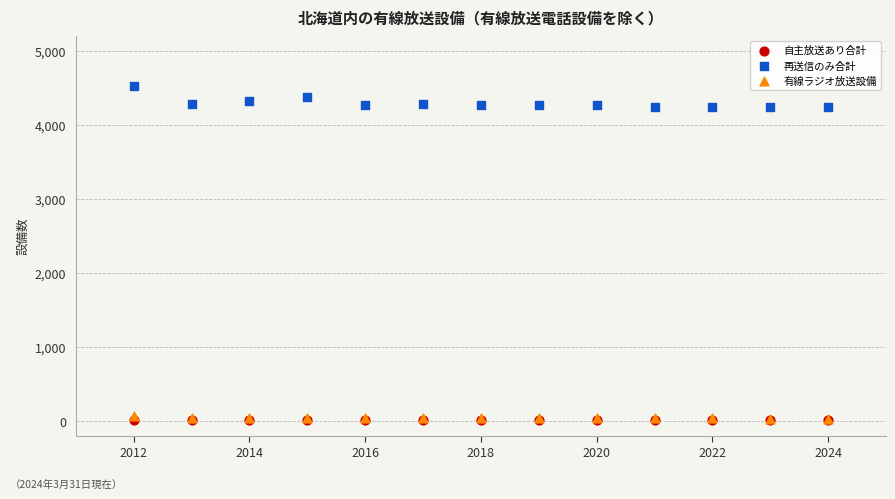

Which series reaches the maximum Y coordinate?

再送信のみ合計